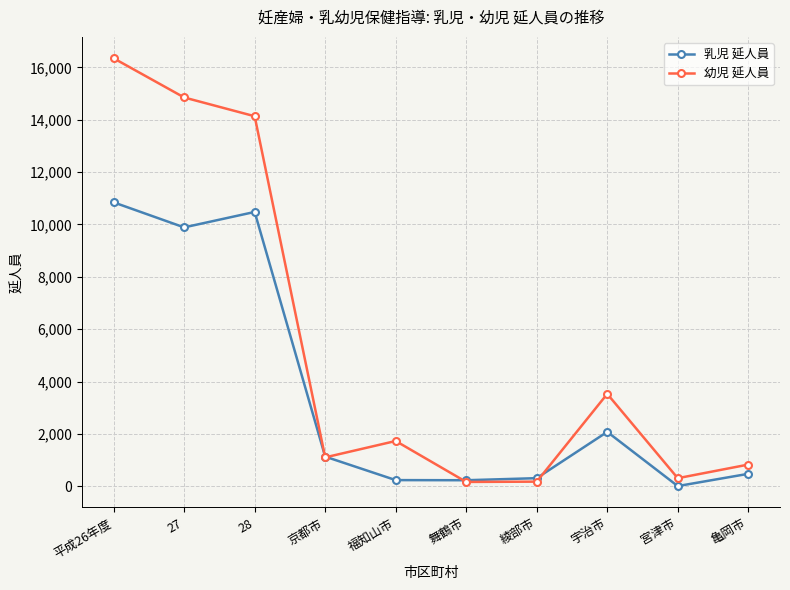

What is the difference between the highest and lowest values at 舞鶴市?

65